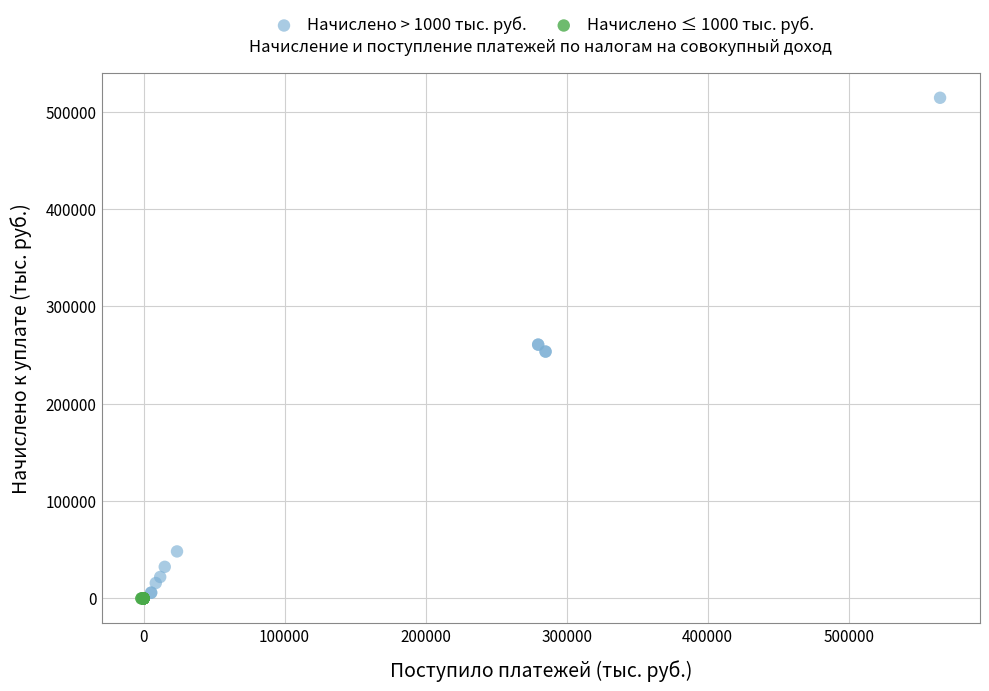

Which series has the widest spread of Y values?

Начислено > 1000 тыс. руб.